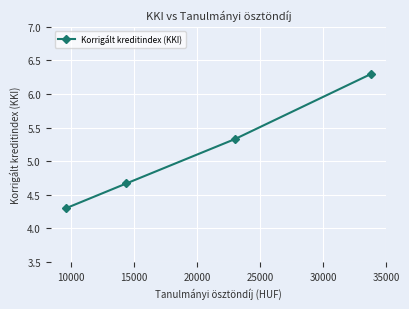

Count the values in the range 4 to 6.

3